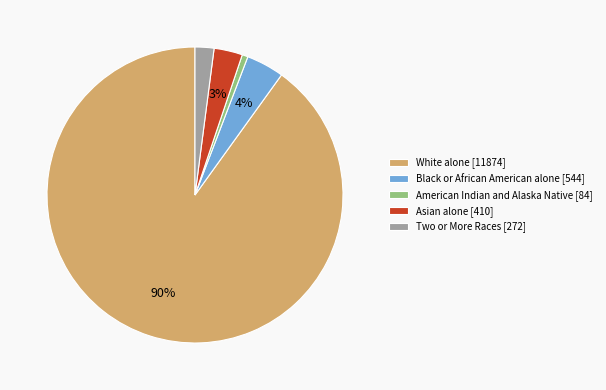

How many segments does this pie chart have?

5